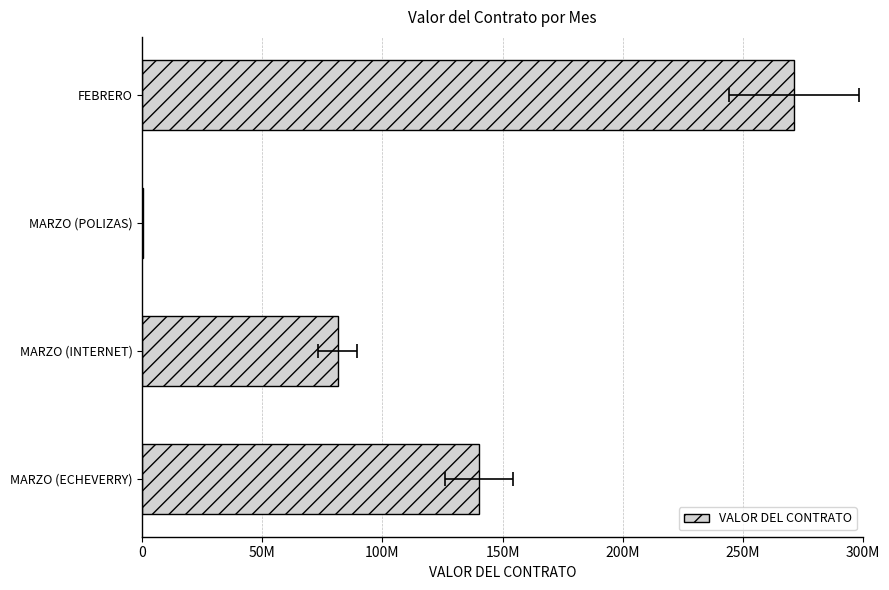

How many distinct data groups are displayed?

1